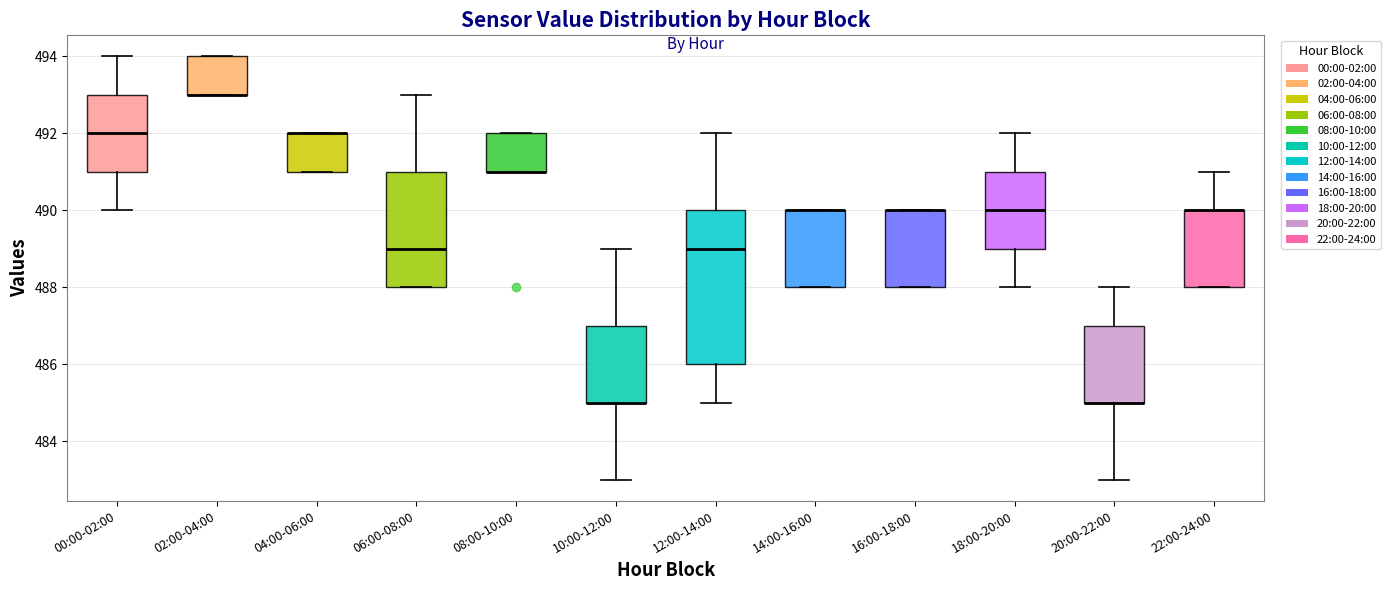

Where is the upper edge of the box for 04:00-06:00 on the y-axis? The values are not printed on the chart, so give them approximately, as read against the axis.

492